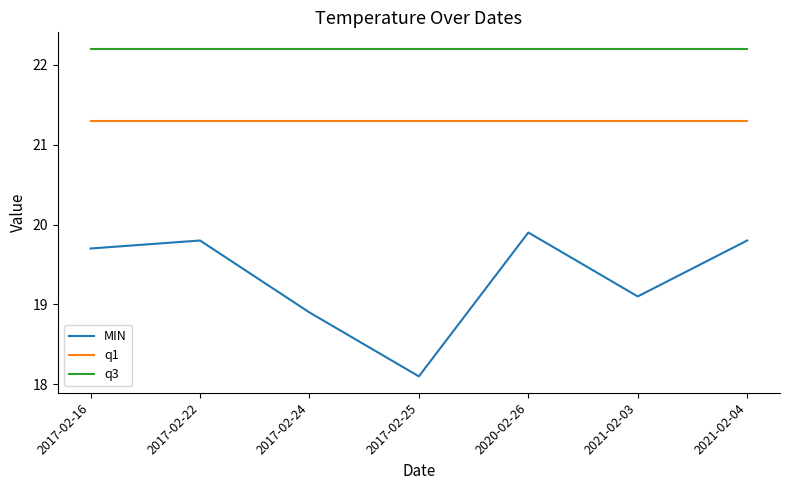

Reading right to left, what are all the values shown in this chart?

MIN: 19.8	19.1	19.9	18.1	18.9	19.8	19.7
q1: 21.3	21.3	21.3	21.3	21.3	21.3	21.3
q3: 22.2	22.2	22.2	22.2	22.2	22.2	22.2